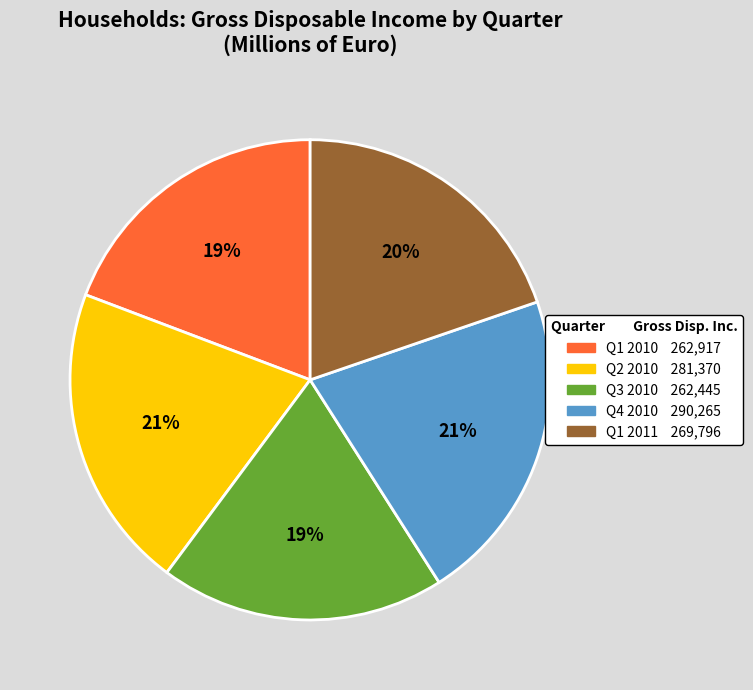

Does Q3 2010 account for over 50% of the chart?

No